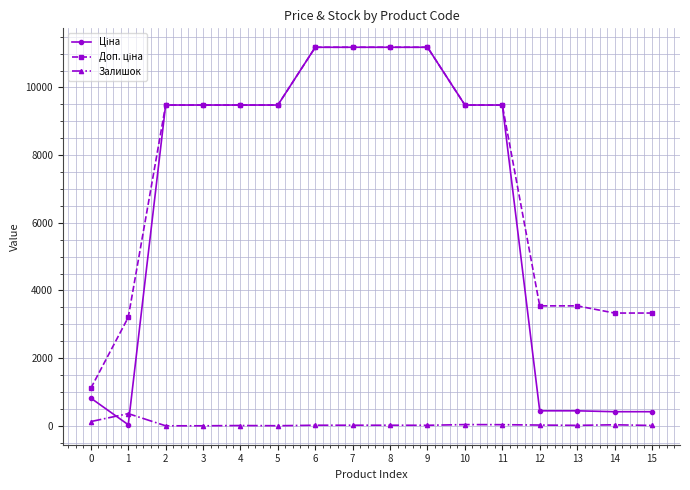

What is the value of the Залишок point at the 10th from the left?

15.0